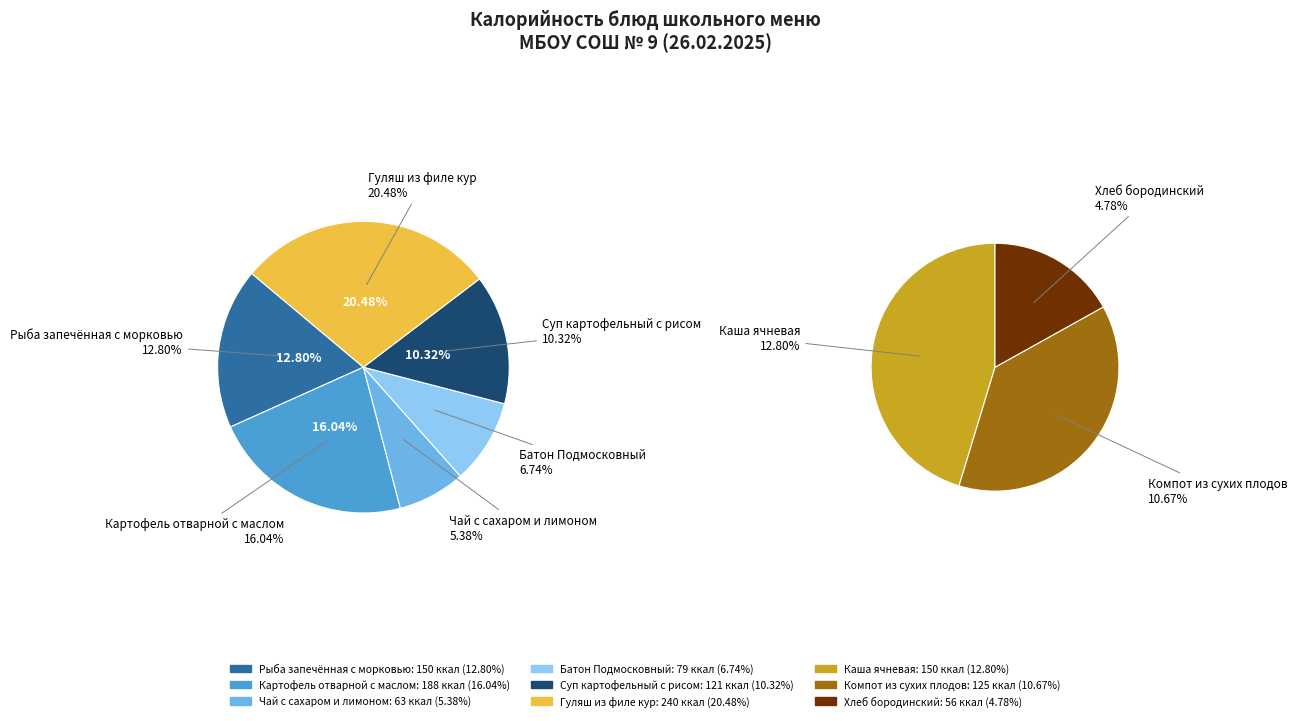

Rank the categories by value from lowest to highest.

Хлеб бородинский, Чай с сахаром и лимоном, Батон Подмосковный, Суп картофельный с рисом, Компот из сухих плодов, Рыба запечённая с морковью, Каша ячневая, Картофель отварной с маслом, Гуляш из филе кур